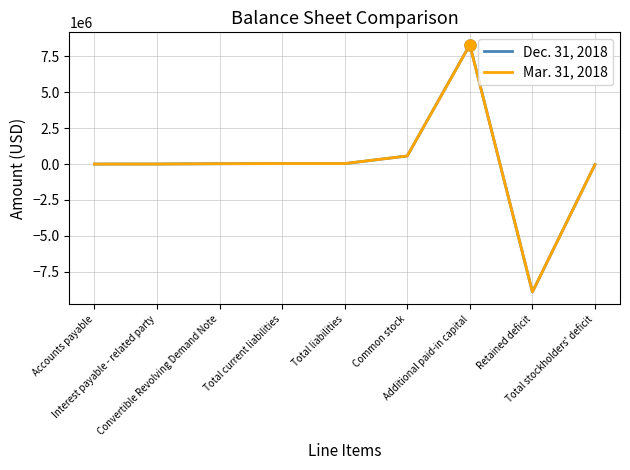

What is the minimum value shown in the chart?

-8917372